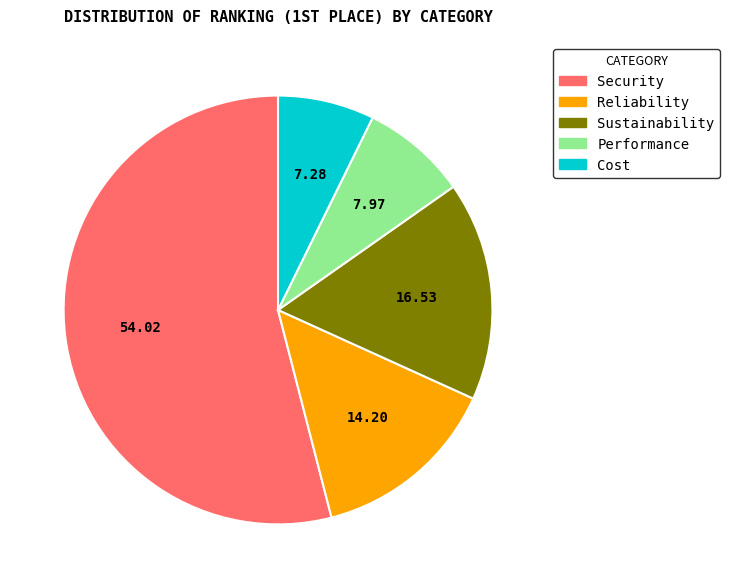

Rank the categories by value from highest to lowest.

Security, Sustainability, Reliability, Performance, Cost